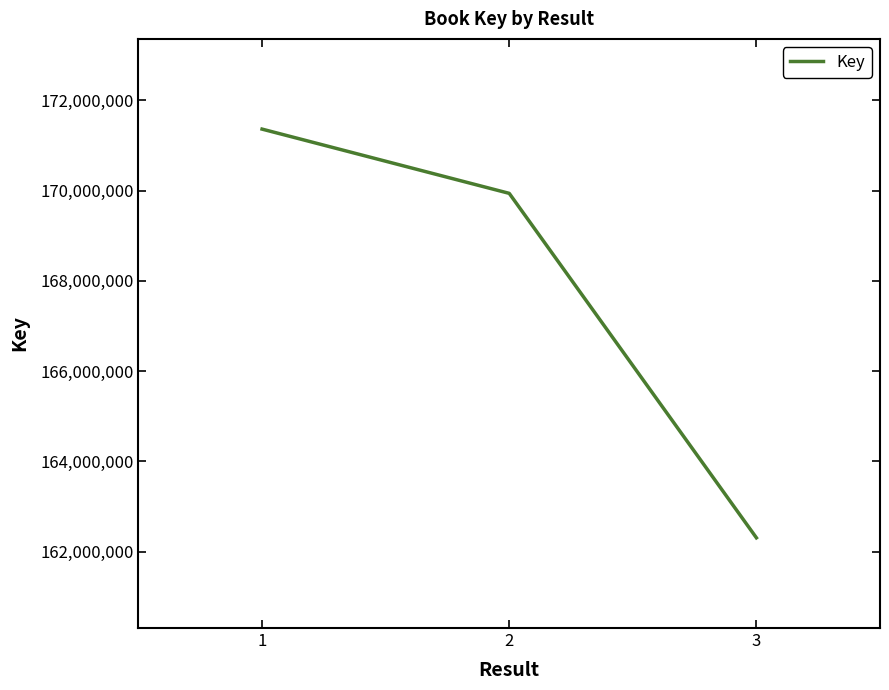

Reading left to right, what are all the values shown in this chart?

171364116	169939764	162303638